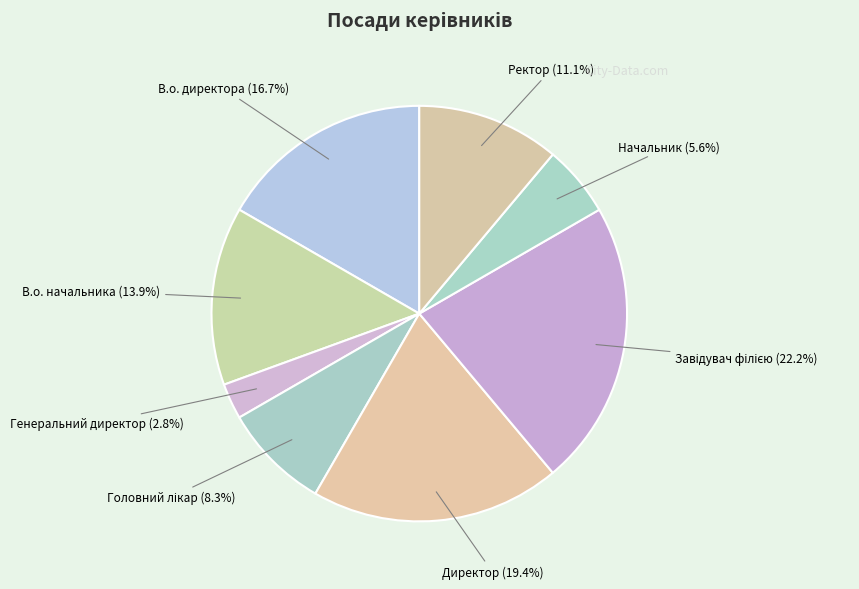

Is Директор the majority of the pie?

No